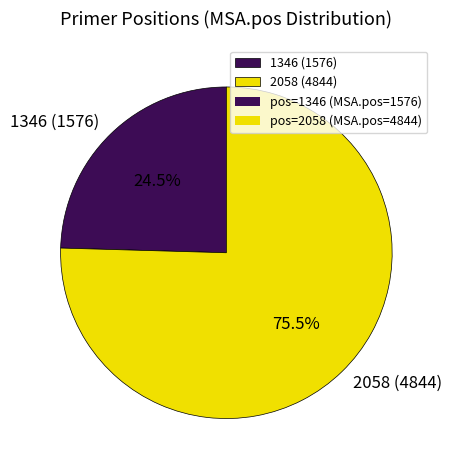

What is the ratio of the value at 1346 to the value at 2058?

0.3